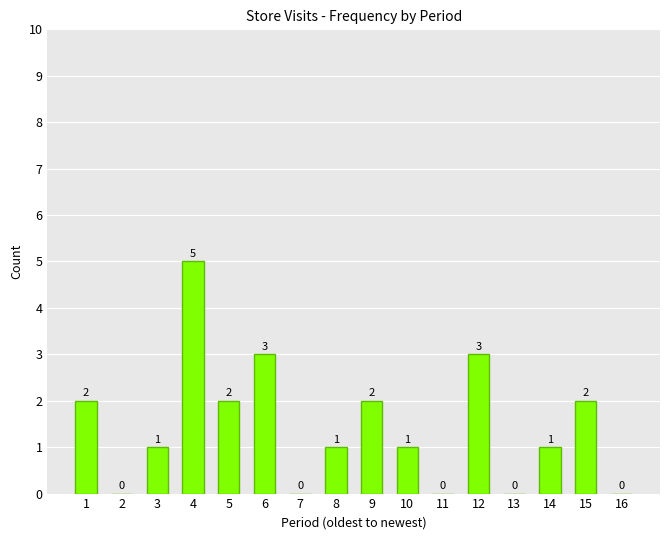

What is the sum of the values at 12 and 1?

5